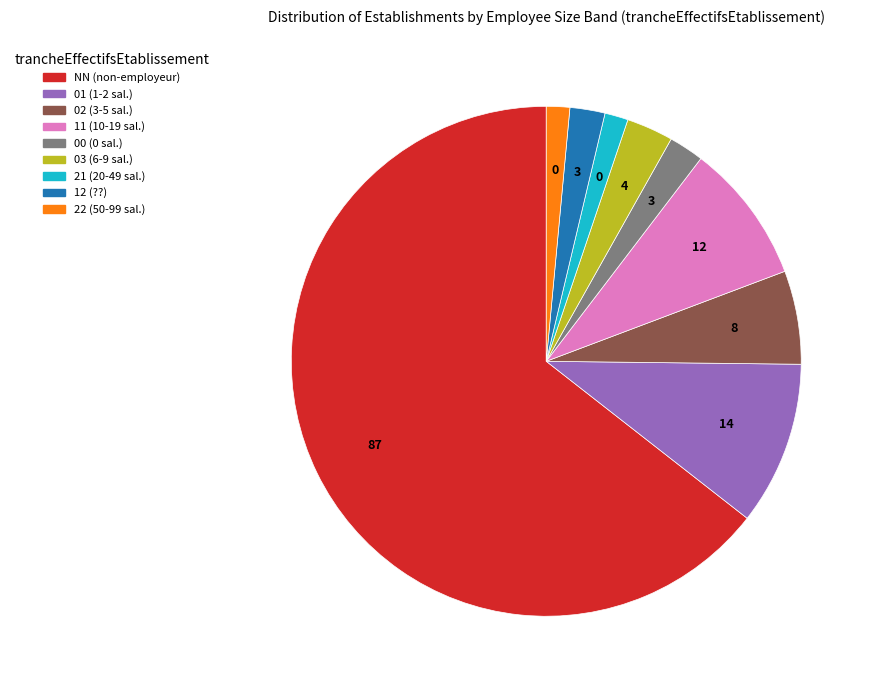

True or false: 03 (6-9 sal.) accounts for 3% of the total.

True